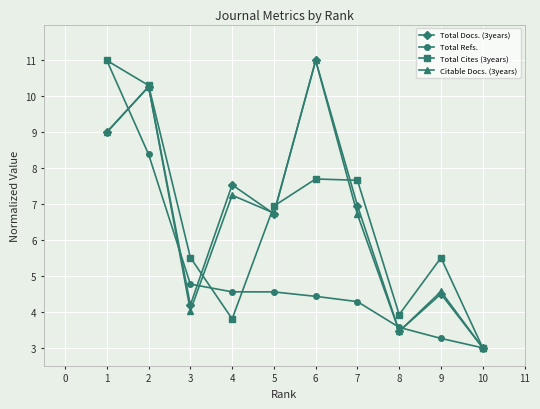

What is the sum of all Citable Docs. (3years) values?

66.1